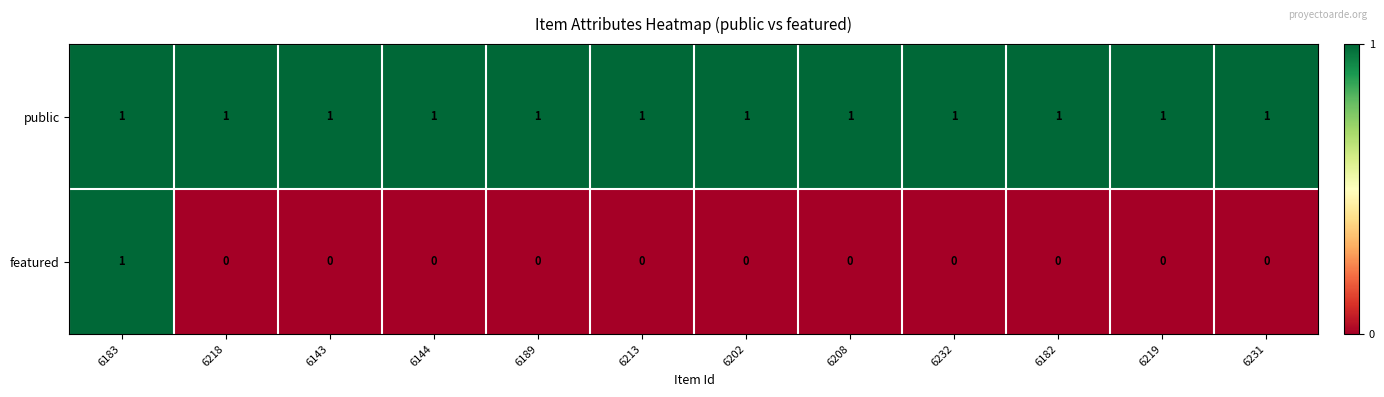

List the series in order of their overall mean, highest first.

public, featured